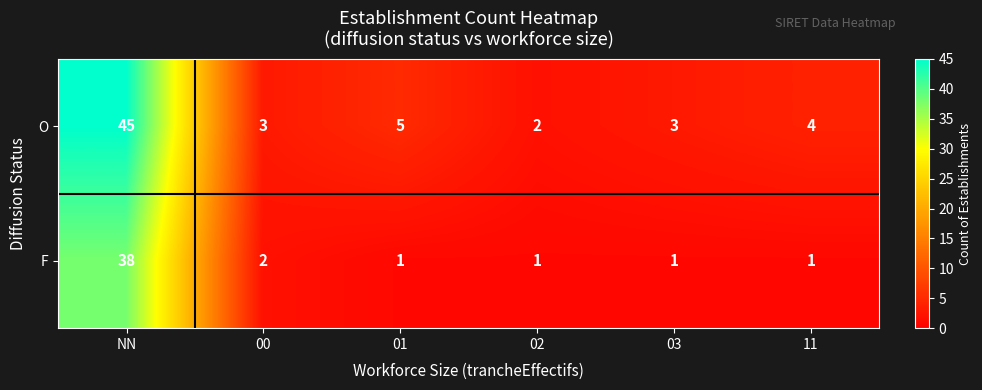

What is the spread (max minus min) of values at NN?

7